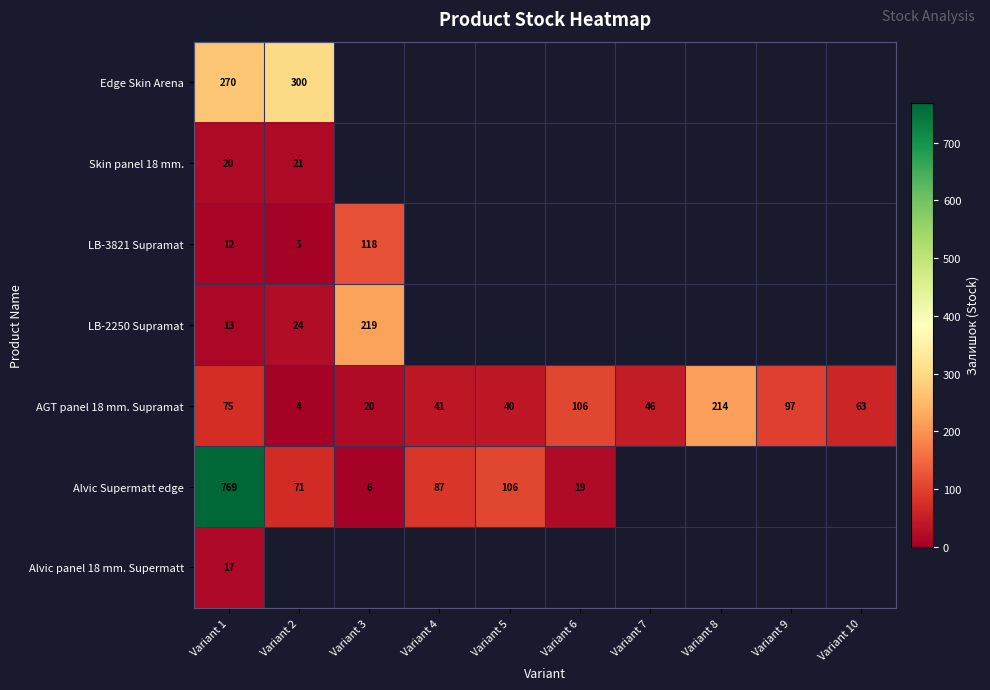

What is the lowest value of the AGT panel 18 mm. Supramat series?

4